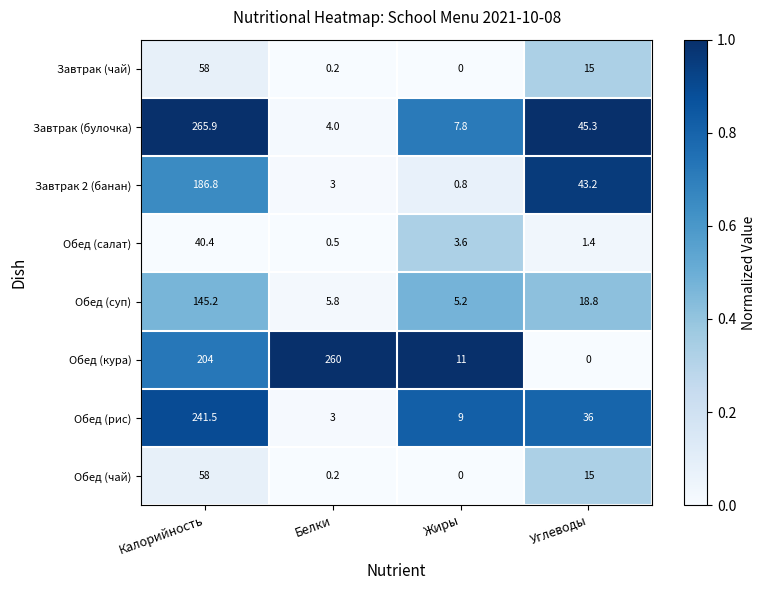

Rank the categories by Завтрак (чай) value from lowest to highest.

Жиры, Белки, Углеводы, Калорийность